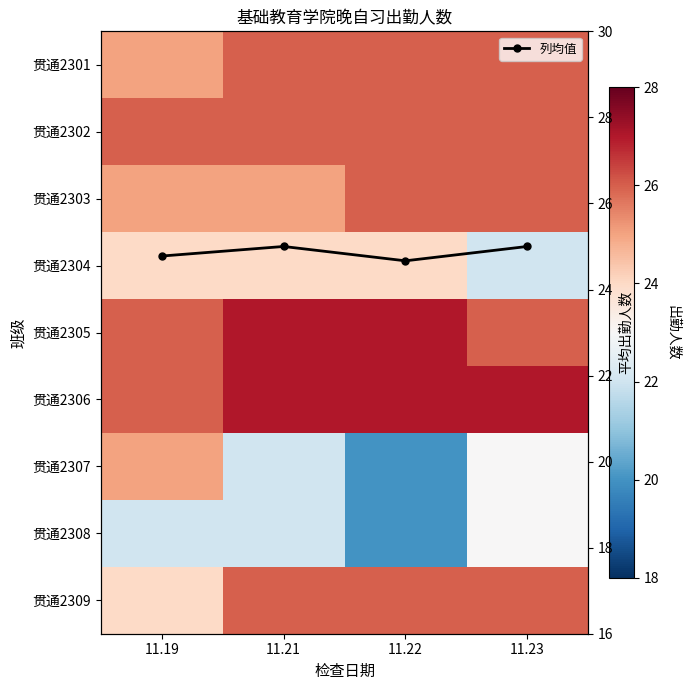

At which label is 贯通2303 closest to 25?

11.19